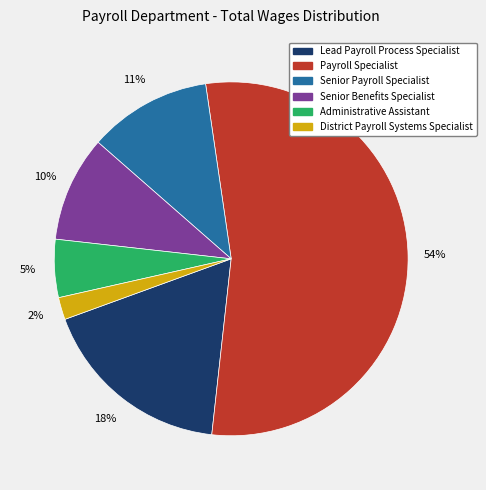

To the nearest percent, what percentage of the pie is Senior Benefits Specialist?

10%